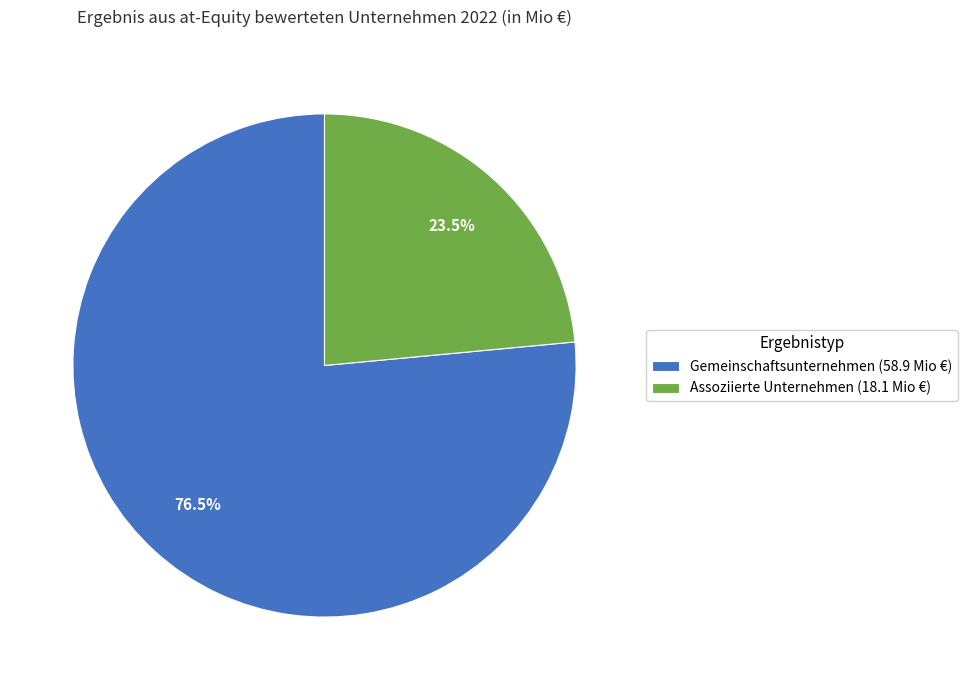

What is the smallest slice in the pie chart?

Assoziierte Unternehmen